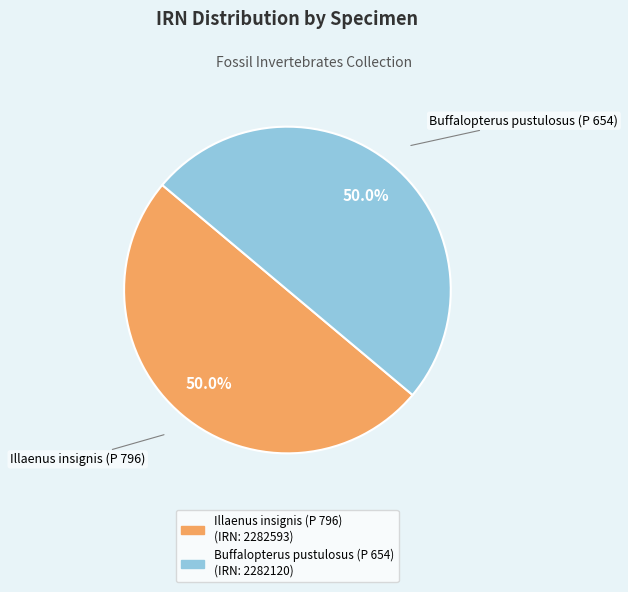

What is the total percentage of Illaenus insignis (P 796) and Buffalopterus pustulosus (P 654)?

100.0%